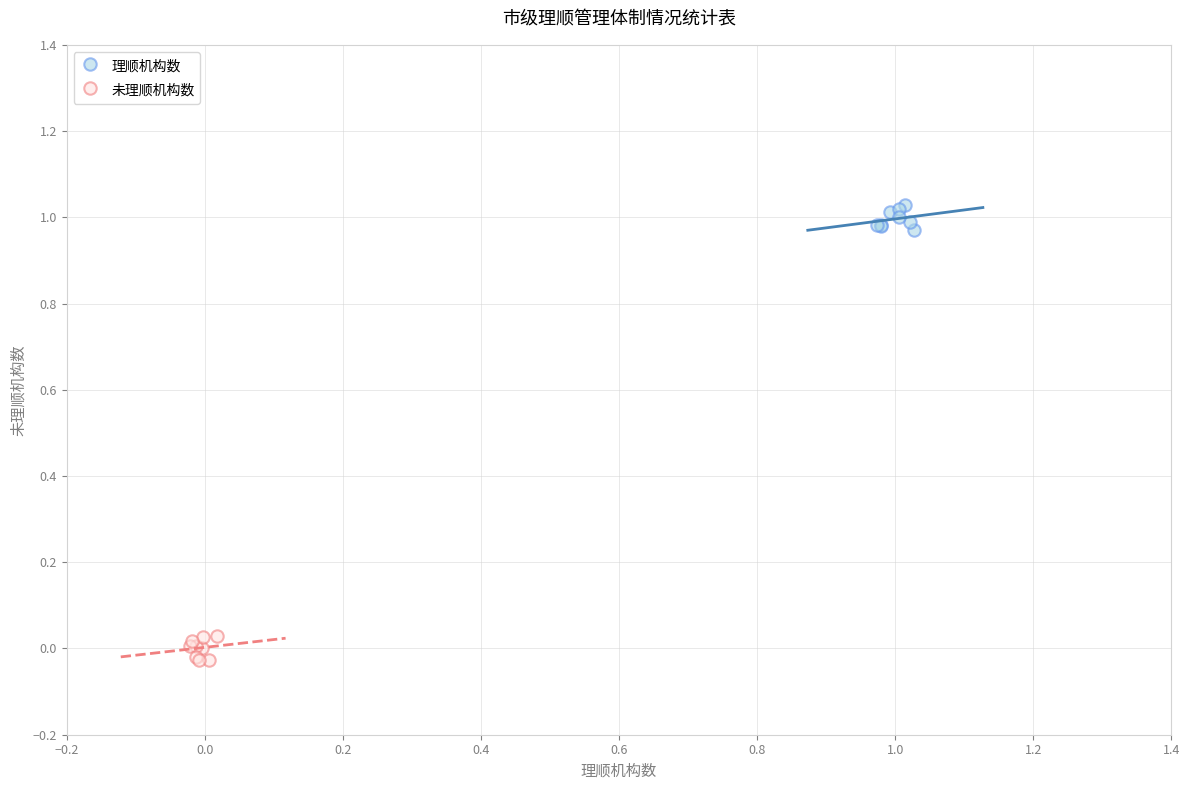

Which series contains the lowest Y value?

未理顺机构数